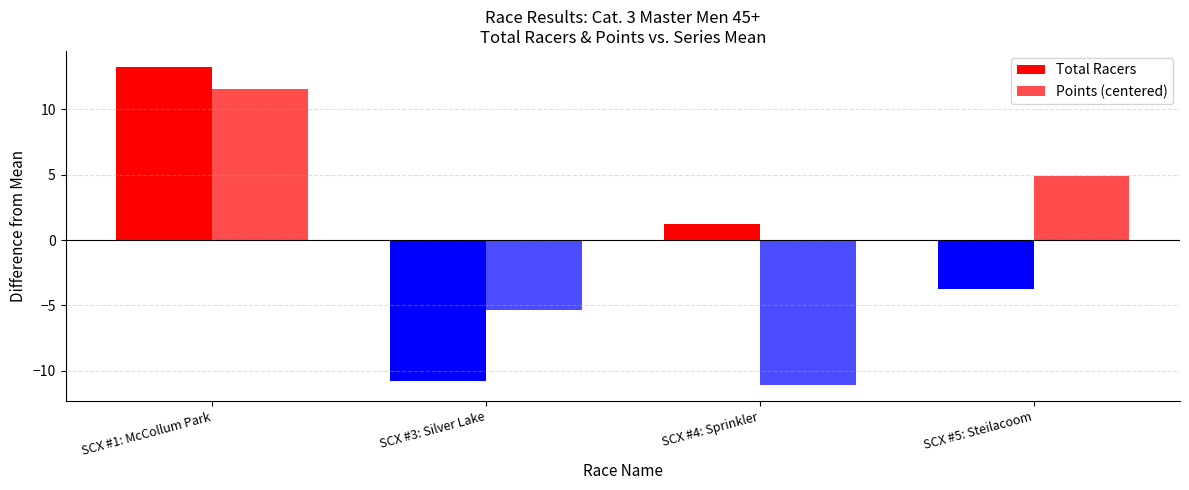

At which category is the sum across all series the highest?

SCX #1: McCollum Park